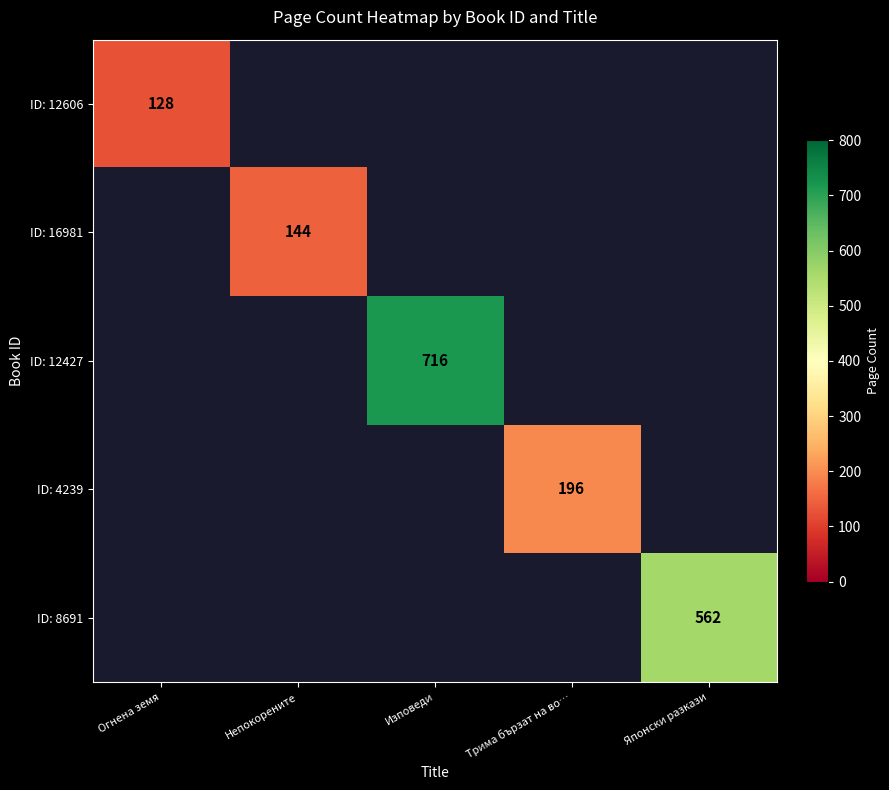

Is it true that ID: 8691 equals 148 at Японски разкази?

False